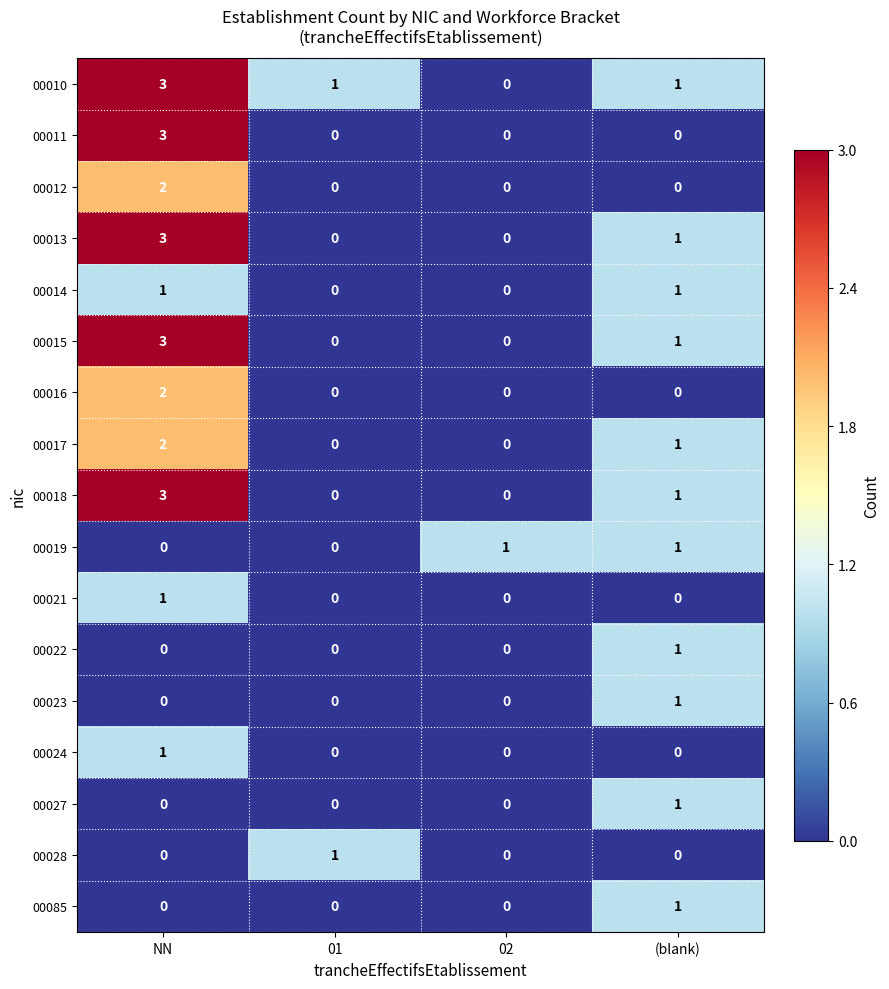

Is it true that 00027 equals 1 at (blank)?

True